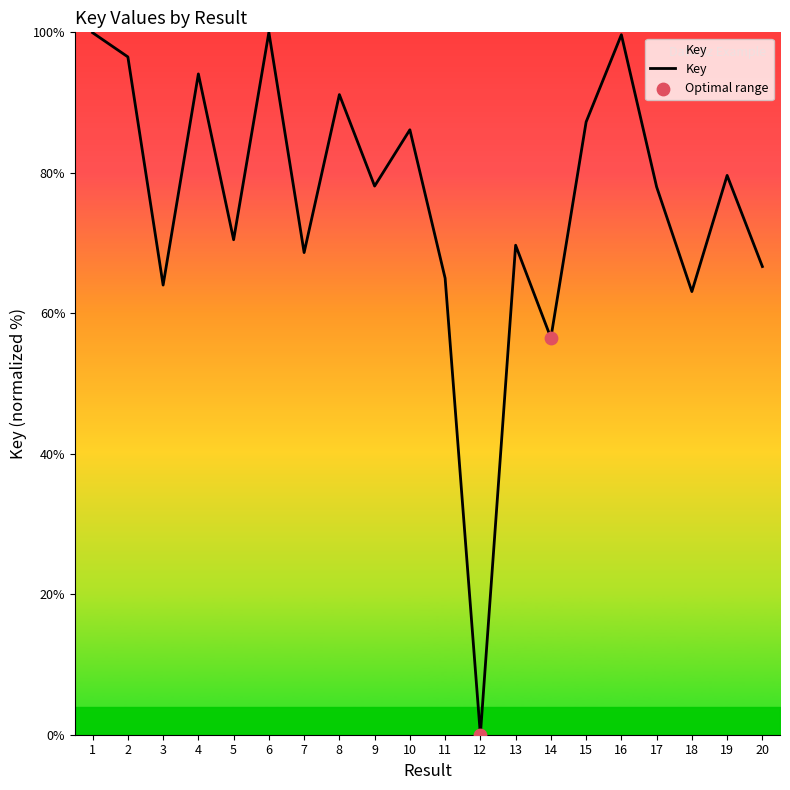

Approximately how many times larger is the value at 17 compared to 3?

1.2